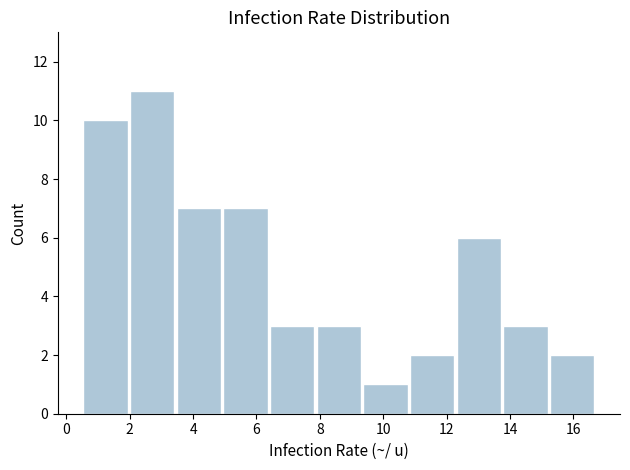

Reading left to right, list every bar in this chart as the range it spans on the x-axis followed by its height. Neither the bar edges nor the heights are printed on the chart, so give them approximately, as read against the axes.

0.6 to 2.0: 10
2.0 to 3.4: 11
3.4 to 5.0: 7
5.0 to 6.4: 7
6.4 to 7.8: 3
7.8 to 9.4: 3
9.4 to 10.8: 1
10.8 to 12.2: 2
12.2 to 13.8: 6
13.8 to 15.2: 3
15.2 to 16.8: 2